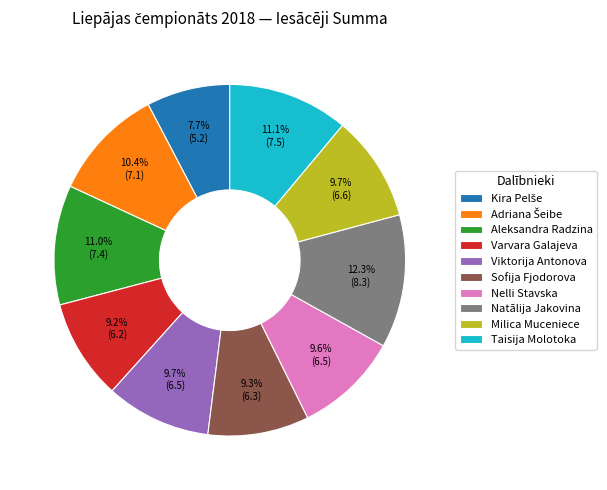

To the nearest percent, what percentage of the pie is Varvara Galajeva?

9%